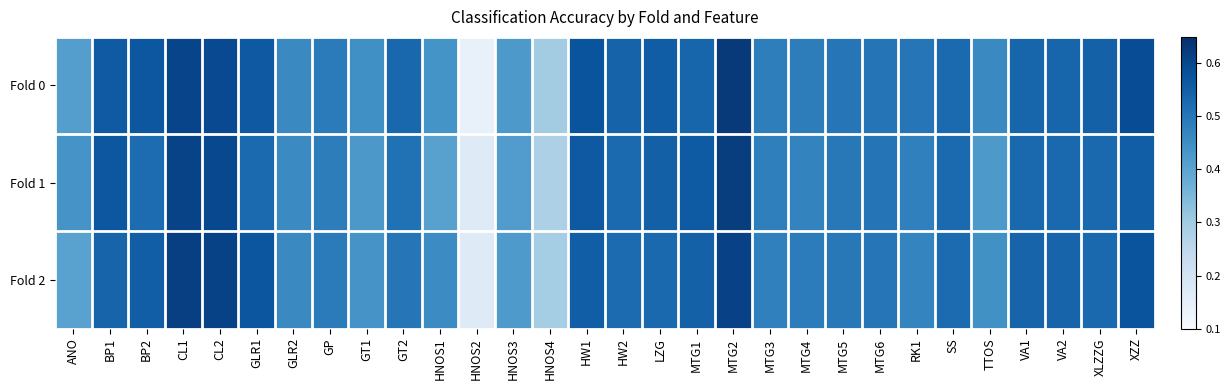

Reading left to right, what are all the values shown in this chart?

Fold 0: ANO=0.4	BP1=0.6	BP2=0.6	CL1=0.6	CL2=0.6	GLR1=0.6	GLR2=0.5	GP=0.5	GT1=0.4	GT2=0.5	HNOS1=0.4	HNOS2=0.1	HNOS3=0.4	HNOS4=0.3	HW1=0.6	HW2=0.5	LZG=0.6	MTG1=0.5	MTG2=0.6	MTG3=0.5	MTG4=0.5	MTG5=0.5	MTG6=0.5	RK1=0.5	SS=0.5	TTOS=0.5	VA1=0.5	VA2=0.5	XLZZG=0.5	XZZ=0.6
Fold 1: ANO=0.4	BP1=0.6	BP2=0.5	CL1=0.6	CL2=0.6	GLR1=0.5	GLR2=0.5	GP=0.5	GT1=0.4	GT2=0.5	HNOS1=0.4	HNOS2=0.2	HNOS3=0.4	HNOS4=0.3	HW1=0.6	HW2=0.5	LZG=0.5	MTG1=0.6	MTG2=0.6	MTG3=0.5	MTG4=0.5	MTG5=0.5	MTG6=0.5	RK1=0.5	SS=0.5	TTOS=0.4	VA1=0.5	VA2=0.5	XLZZG=0.5	XZZ=0.6
Fold 2: ANO=0.4	BP1=0.5	BP2=0.6	CL1=0.6	CL2=0.6	GLR1=0.6	GLR2=0.5	GP=0.5	GT1=0.4	GT2=0.5	HNOS1=0.5	HNOS2=0.2	HNOS3=0.4	HNOS4=0.3	HW1=0.6	HW2=0.5	LZG=0.5	MTG1=0.5	MTG2=0.6	MTG3=0.5	MTG4=0.5	MTG5=0.5	MTG6=0.5	RK1=0.5	SS=0.5	TTOS=0.4	VA1=0.5	VA2=0.5	XLZZG=0.5	XZZ=0.6